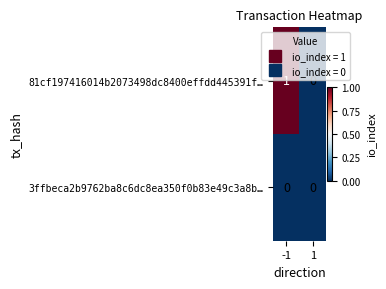

What is the maximum value shown in the chart?

1